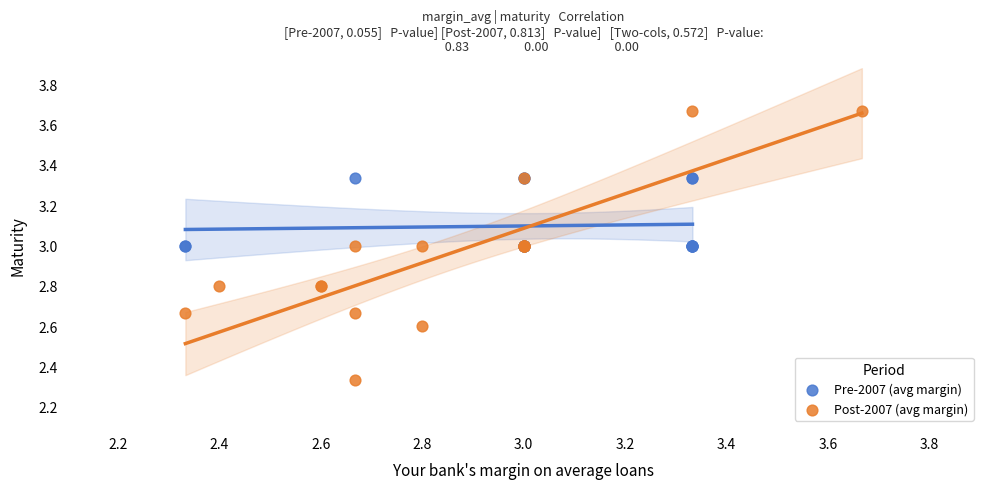

Which series contains the highest Y value?

Post-2007 (avg margin)